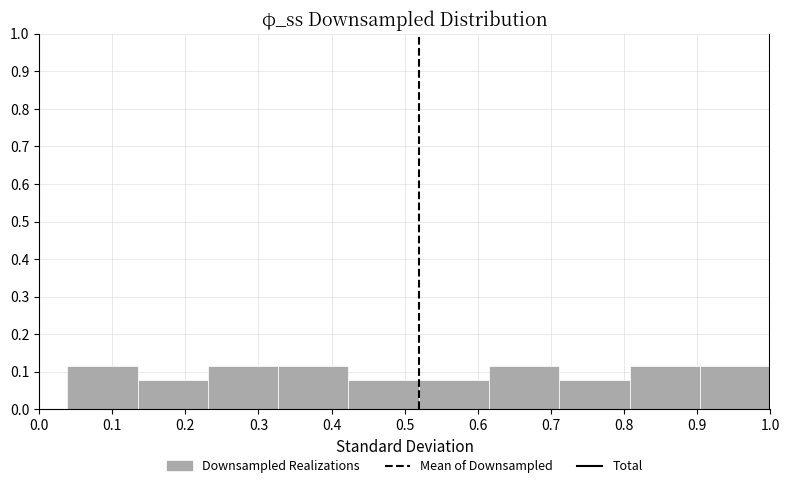

What is the height of the bar covering 0.62 to 0.71 on the x-axis? Neither the bar edges nor the heights are printed on the chart, so give them approximately, as read against the axes.

0.12